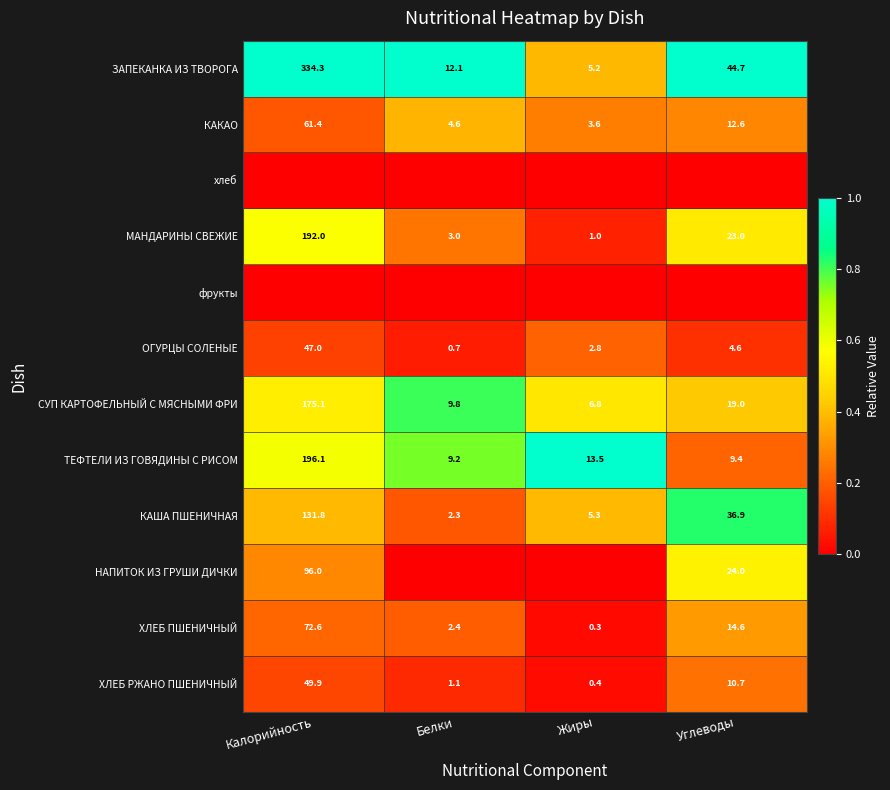

Where is ОГУРЦЫ СОЛЕНЫЕ nearest to the value 23?

Углеводы